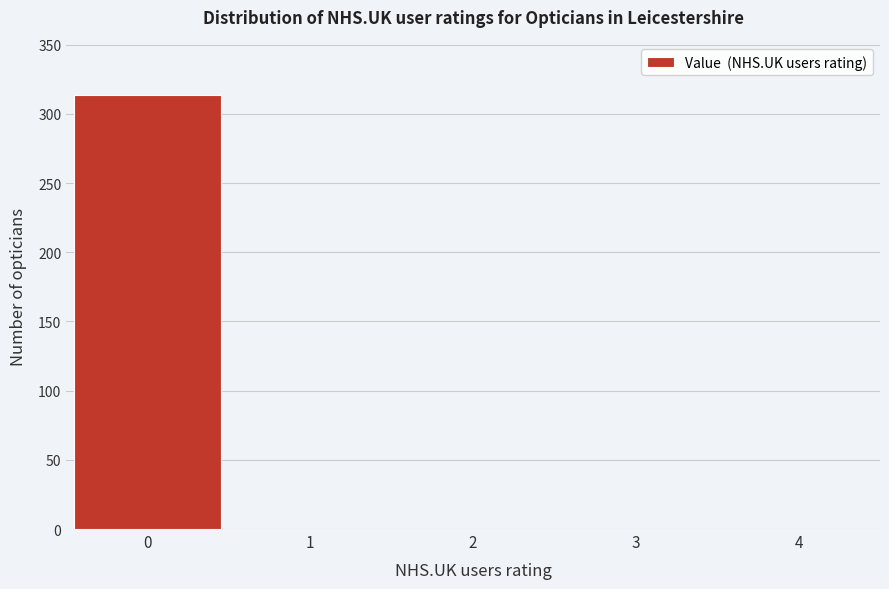

Reading left to right, what are all the values shown in this chart?

0=314	1=0	2=0	3=0	4=0